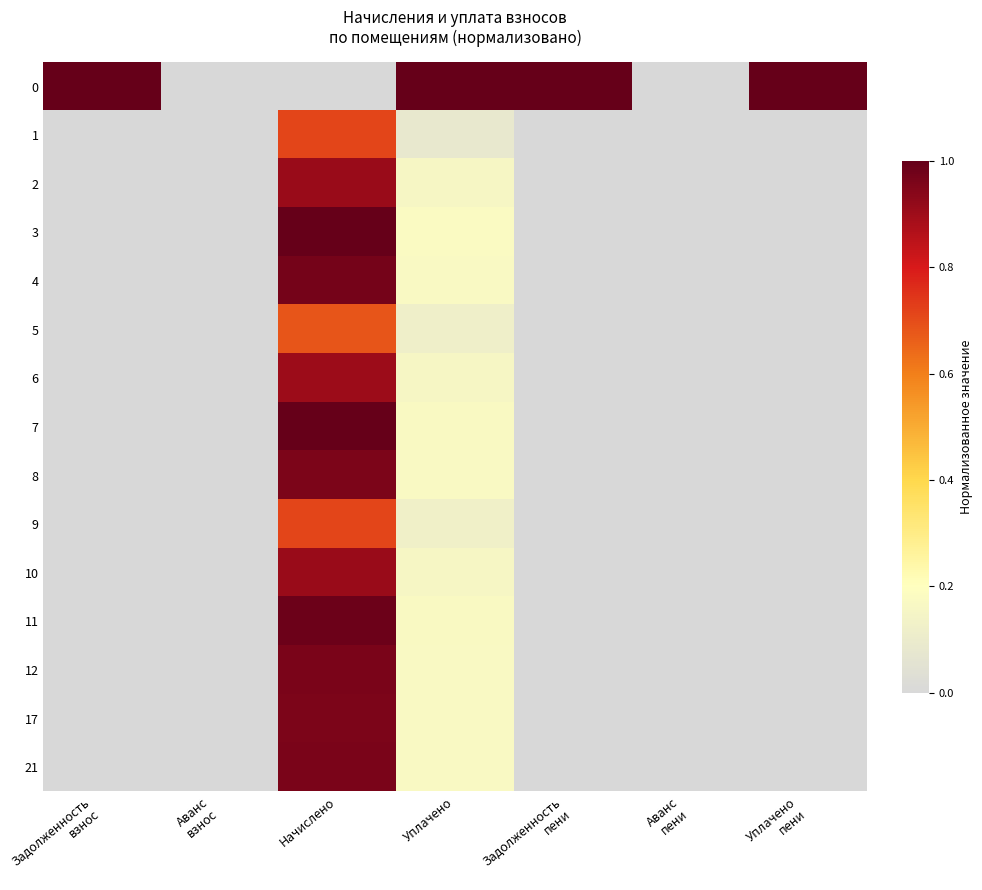

Count the number of categories in the chart.

7